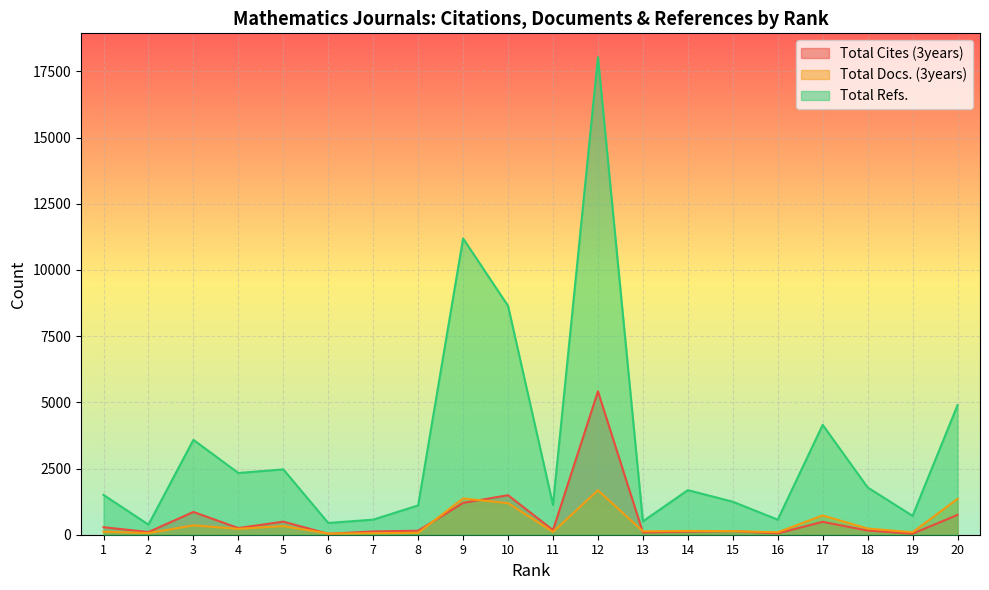

Reading left to right, transcribe all the data shown in this chart.

Total Cites (3years): 284	102	860	252	494	35	125	151	1203	1493	175	5415	86	115	138	51	488	158	39	750
Total Docs. (3years): 114	62	353	223	327	44	58	72	1370	1193	106	1677	131	143	138	94	728	234	95	1354
Total Refs.: 1503	382	3583	2332	2468	444	569	1107	11191	8643	1126	18036	506	1684	1247	569	4150	1786	713	4892